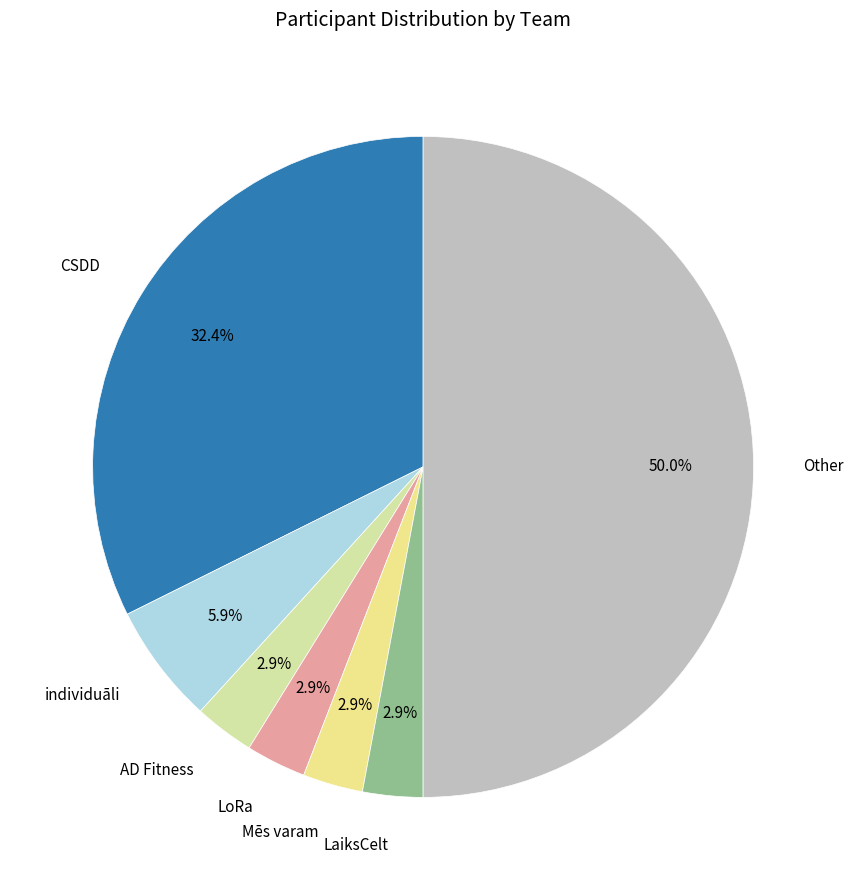

Count the number of slices in the pie.

7